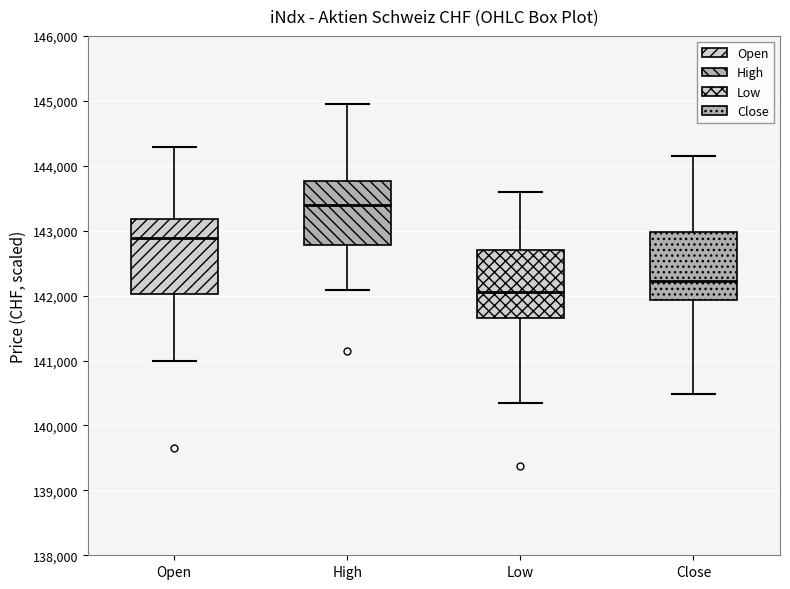

Reading left to right, read every box against the y-axis: the position of its median line, the range the box covers, and the ends of its whiskers. The values are not printed on the chart, so give them approximately, as read against the axis.

Open: median 142900, box 142000 to 143200, whiskers 141000 to 144300
High: median 143400, box 142800 to 143800, whiskers 142100 to 145000
Low: median 142100, box 141700 to 142700, whiskers 140300 to 143600
Close: median 142200, box 141900 to 143000, whiskers 140500 to 144200